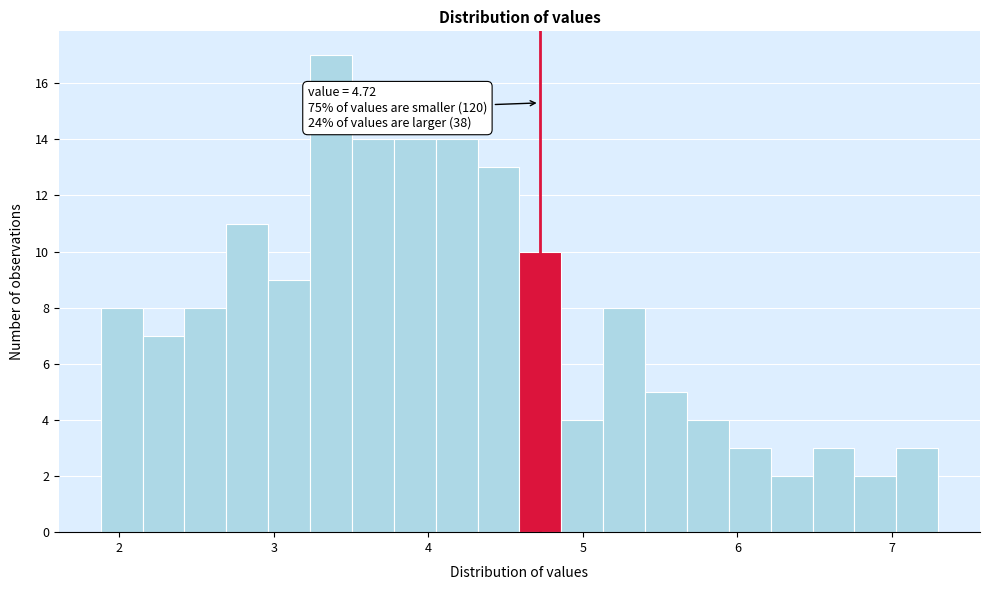

Around what value on the x-axis is the tallest bar? Give the approximate position of its centre, as read against the axis.

3.4